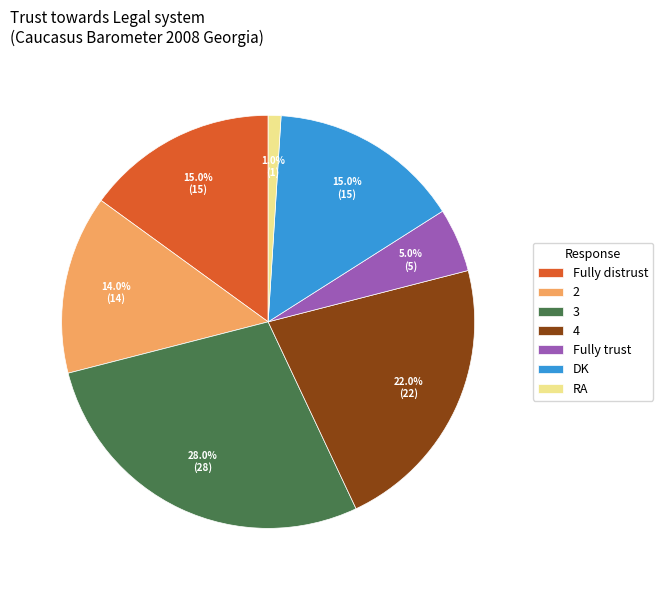

To the nearest percent, what percentage of the pie is Fully trust?

5%